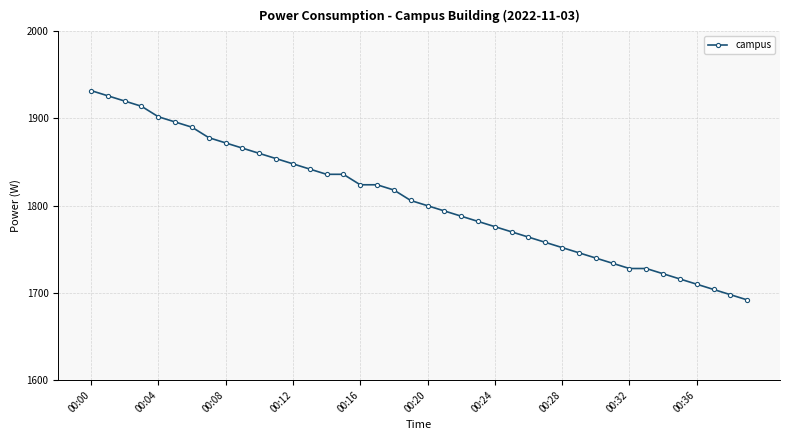

What is the average value?

1806